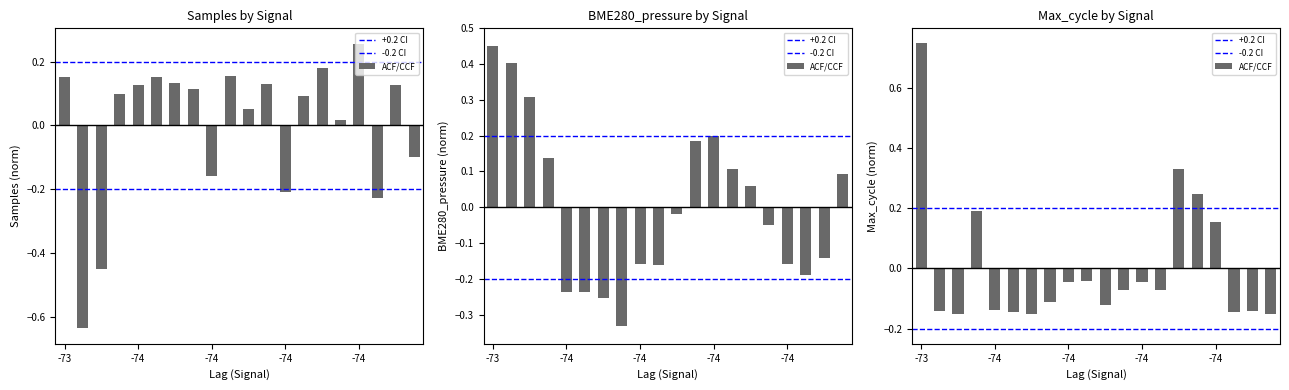

At which label is Samples closest to 0?

15